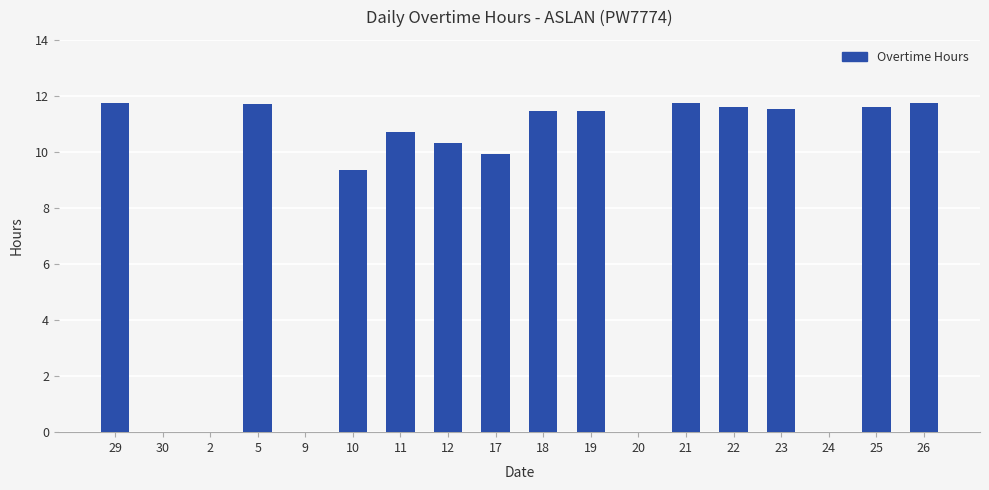

The value at 17 is 9.9. True or false?

True